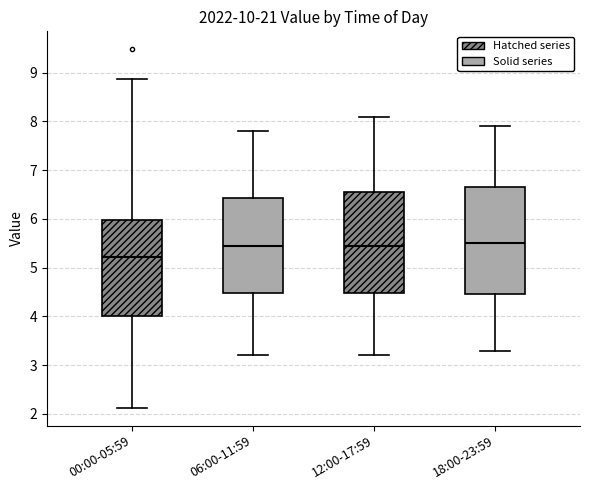

Which box is the tallest, from its lower edge to its upper edge?

18:00-23:59